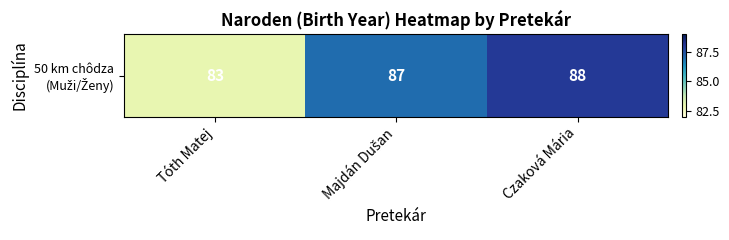

Where does the data first go above 87?

Czaková Mária